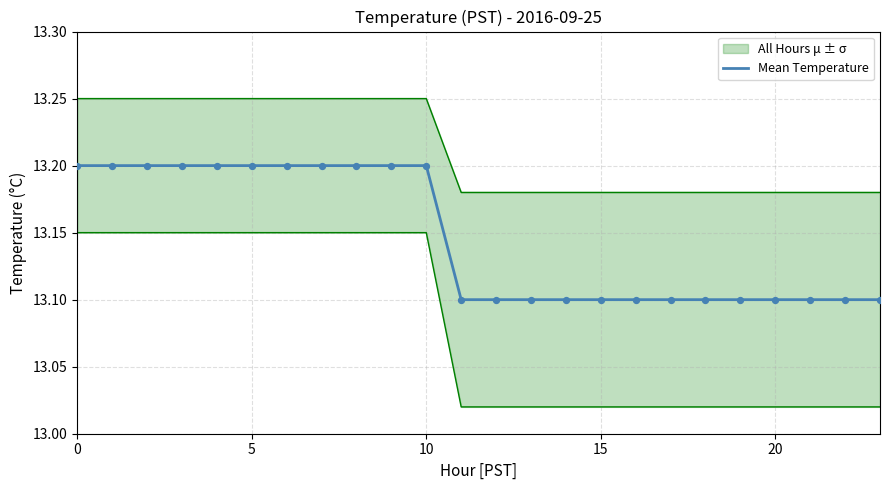

What is the lowest value of the Mean Temperature series?

13.1